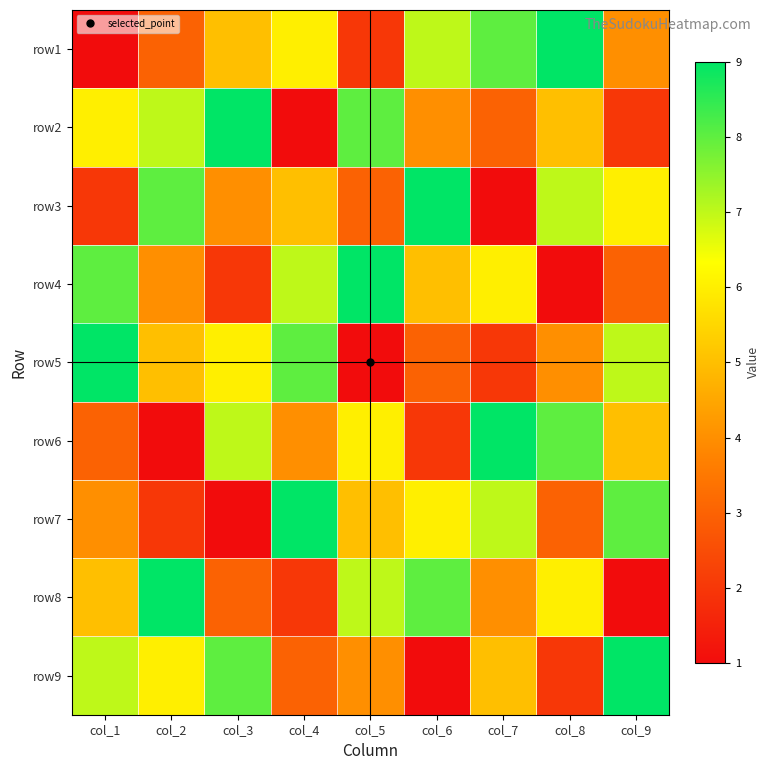

Count the number of categories in the chart.

9